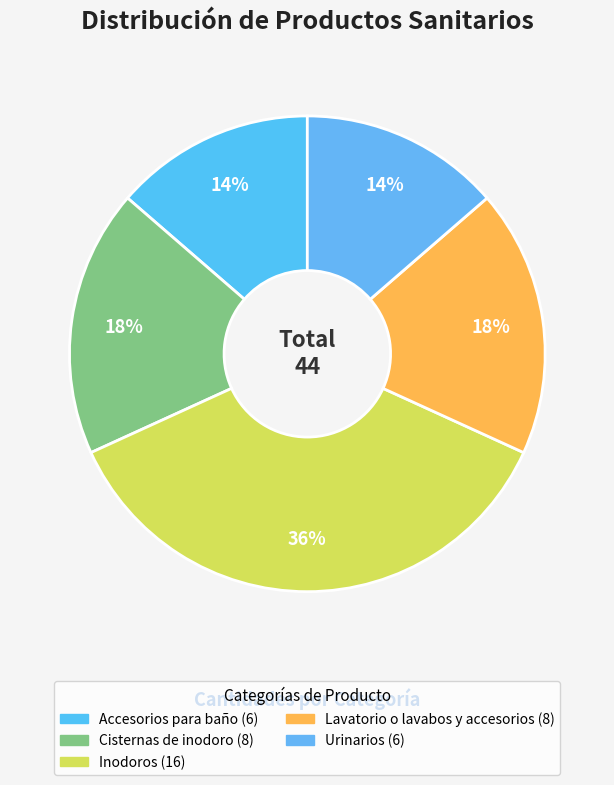

Is it true that Inodoros is 22% of the pie?

False